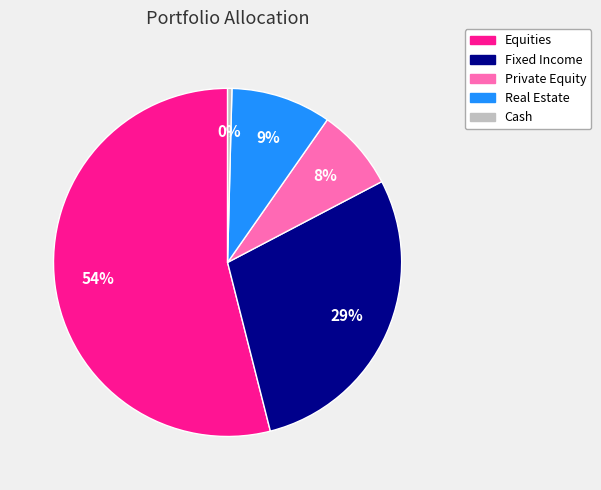

Is it true that Real Estate is 20% of the pie?

False